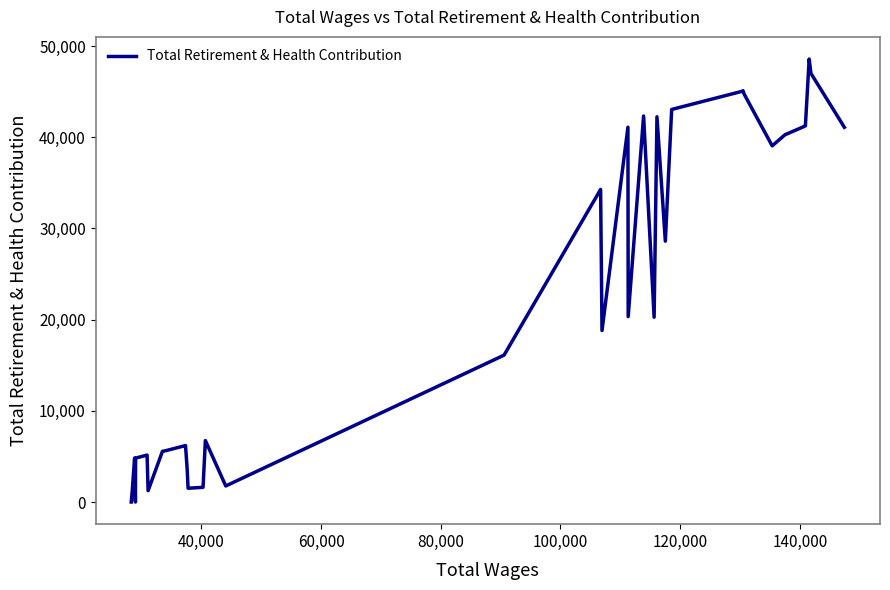

What is the difference between the maximum and second lowest values?

48577